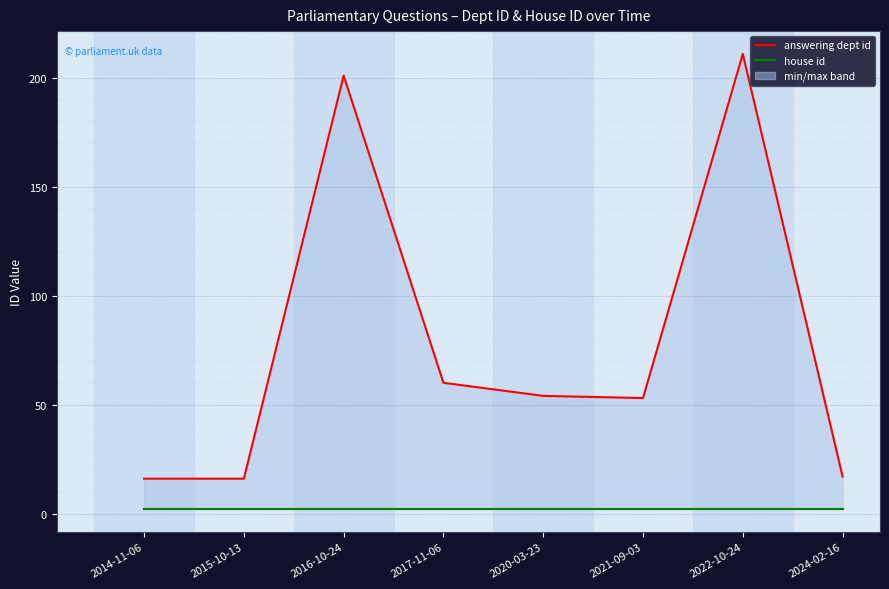

True or false: answering dept id and house id intersect in this chart.

False